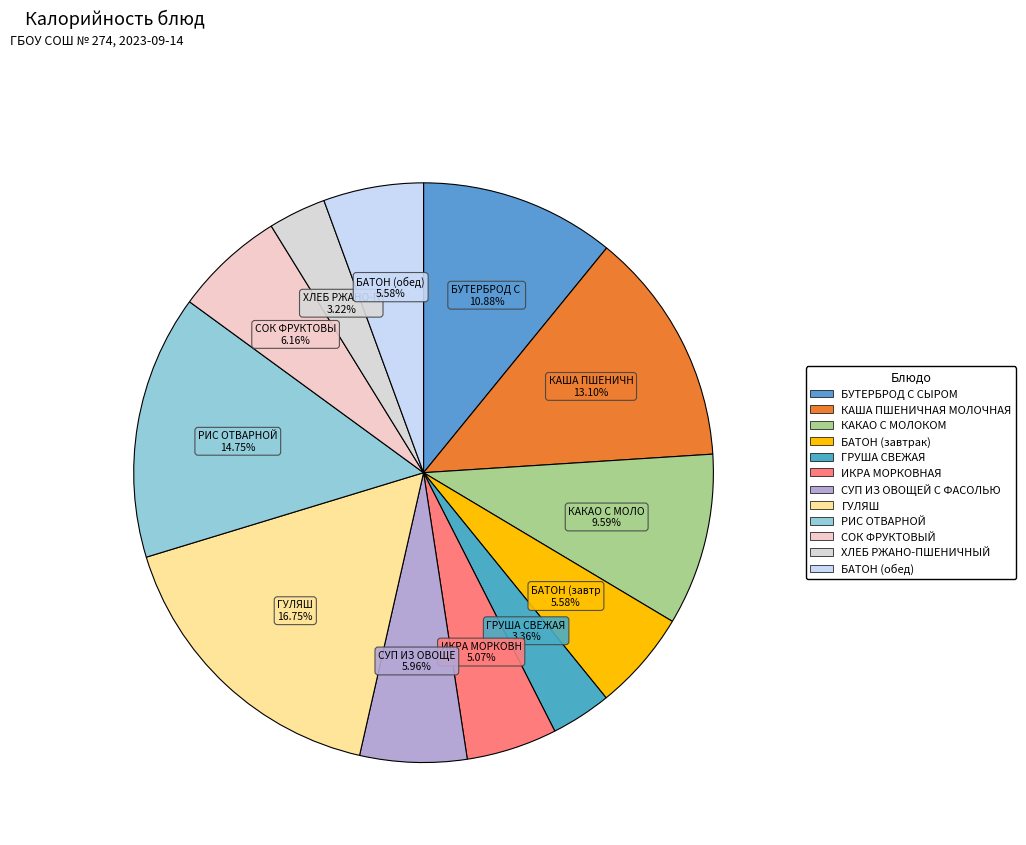

Does ХЛЕБ РЖАНО-ПШЕНИЧНЫЙ account for over 50% of the chart?

No